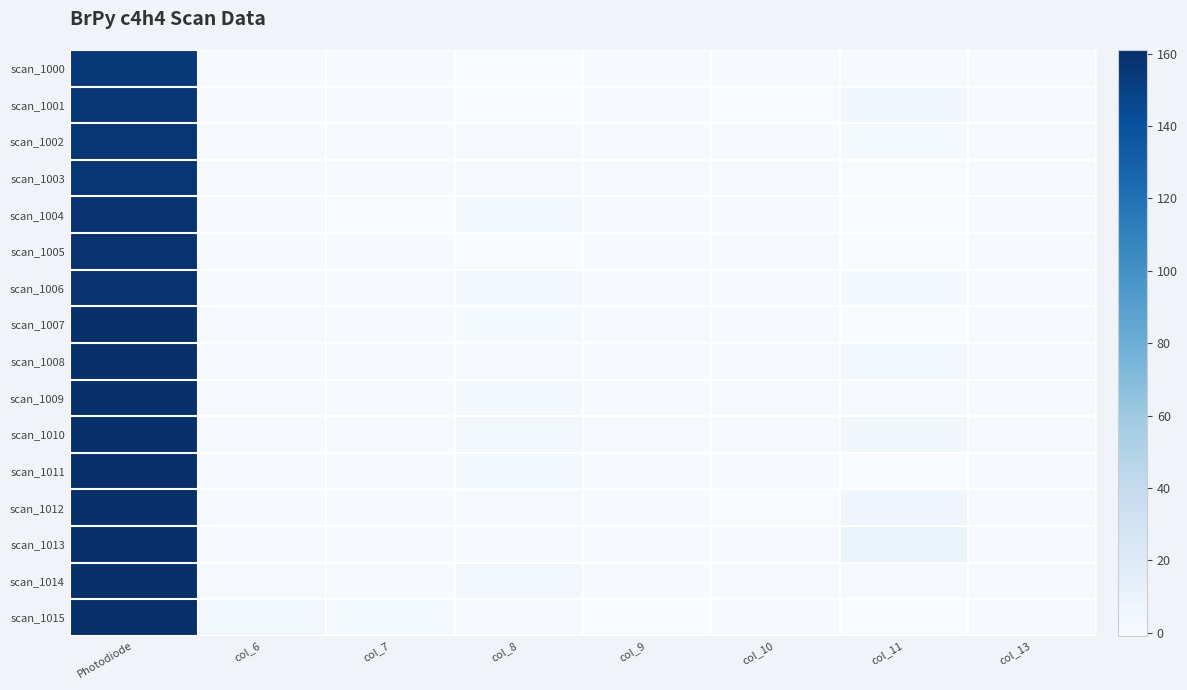

Reading right to left, list all the values displayed in this chart.

scan_1000: col_13=0.0	col_11=0.0	col_10=0.0	col_9=0.0	col_8=-1.5	col_7=0.0	col_6=0.0	Photodiode=155.0
scan_1001: col_13=0.0	col_11=5.0	col_10=-0.5	col_9=0.0	col_8=-0.5	col_7=0.0	col_6=0.0	Photodiode=156.0
scan_1002: col_13=0.0	col_11=1.5	col_10=0.0	col_9=0.0	col_8=0.5	col_7=0.0	col_6=0.0	Photodiode=157.0
scan_1003: col_13=0.0	col_11=-2.0	col_10=1.0	col_9=1.0	col_8=1.0	col_7=0.0	col_6=1.0	Photodiode=157.0
scan_1004: col_13=0.0	col_11=-1.5	col_10=0.0	col_9=0.0	col_8=2.5	col_7=-0.5	col_6=0.0	Photodiode=158.0
scan_1005: col_13=0.0	col_11=-1.0	col_10=0.5	col_9=0.0	col_8=-1.0	col_7=0.0	col_6=0.0	Photodiode=159.0
scan_1006: col_13=0.0	col_11=2.0	col_10=0.0	col_9=0.0	col_8=3.0	col_7=0.0	col_6=1.0	Photodiode=159.0
scan_1007: col_13=0.0	col_11=-0.5	col_10=0.0	col_9=1.0	col_8=1.5	col_7=0.0	col_6=1.0	Photodiode=160.0
scan_1008: col_13=0.0	col_11=4.0	col_10=1.0	col_9=0.0	col_8=1.0	col_7=1.0	col_6=0.0	Photodiode=161.0
scan_1009: col_13=0.0	col_11=1.0	col_10=1.0	col_9=0.0	col_8=2.5	col_7=0.0	col_6=1.0	Photodiode=161.0
scan_1010: col_13=0.0	col_11=5.0	col_10=0.0	col_9=1.0	col_8=3.0	col_7=0.0	col_6=0.0	Photodiode=162.0
scan_1011: col_13=0.0	col_11=-1.5	col_10=0.0	col_9=0.0	col_8=2.5	col_7=0.0	col_6=0.0	Photodiode=162.0
scan_1012: col_13=0.0	col_11=5.5	col_10=-0.5	col_9=0.0	col_8=0.5	col_7=0.0	col_6=0.0	Photodiode=163.0
scan_1013: col_13=0.0	col_11=8.0	col_10=1.0	col_9=0.0	col_8=0.0	col_7=0.0	col_6=1.0	Photodiode=164.0
scan_1014: col_13=0.0	col_11=1.0	col_10=1.0	col_9=0.0	col_8=3.5	col_7=0.0	col_6=1.0	Photodiode=164.0
scan_1015: col_13=0.0	col_11=-3.0	col_10=0.0	col_9=-0.5	col_8=0.0	col_7=1.5	col_6=3.0	Photodiode=165.0